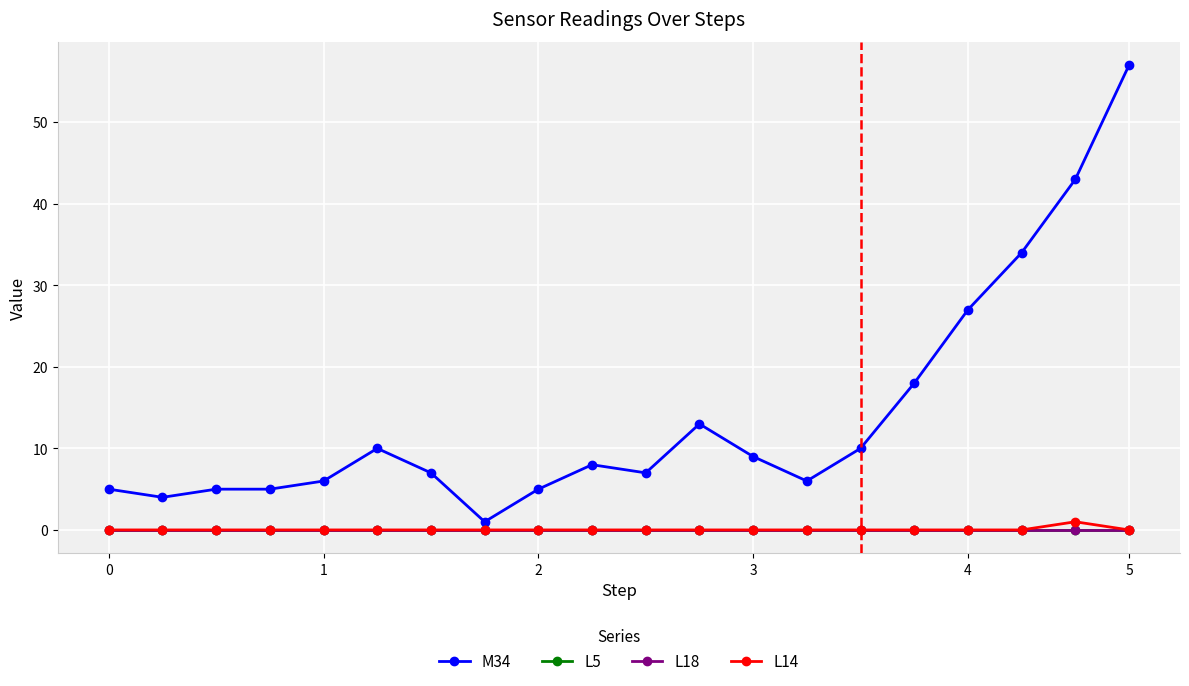

Does the chart have visible grid lines?

Yes